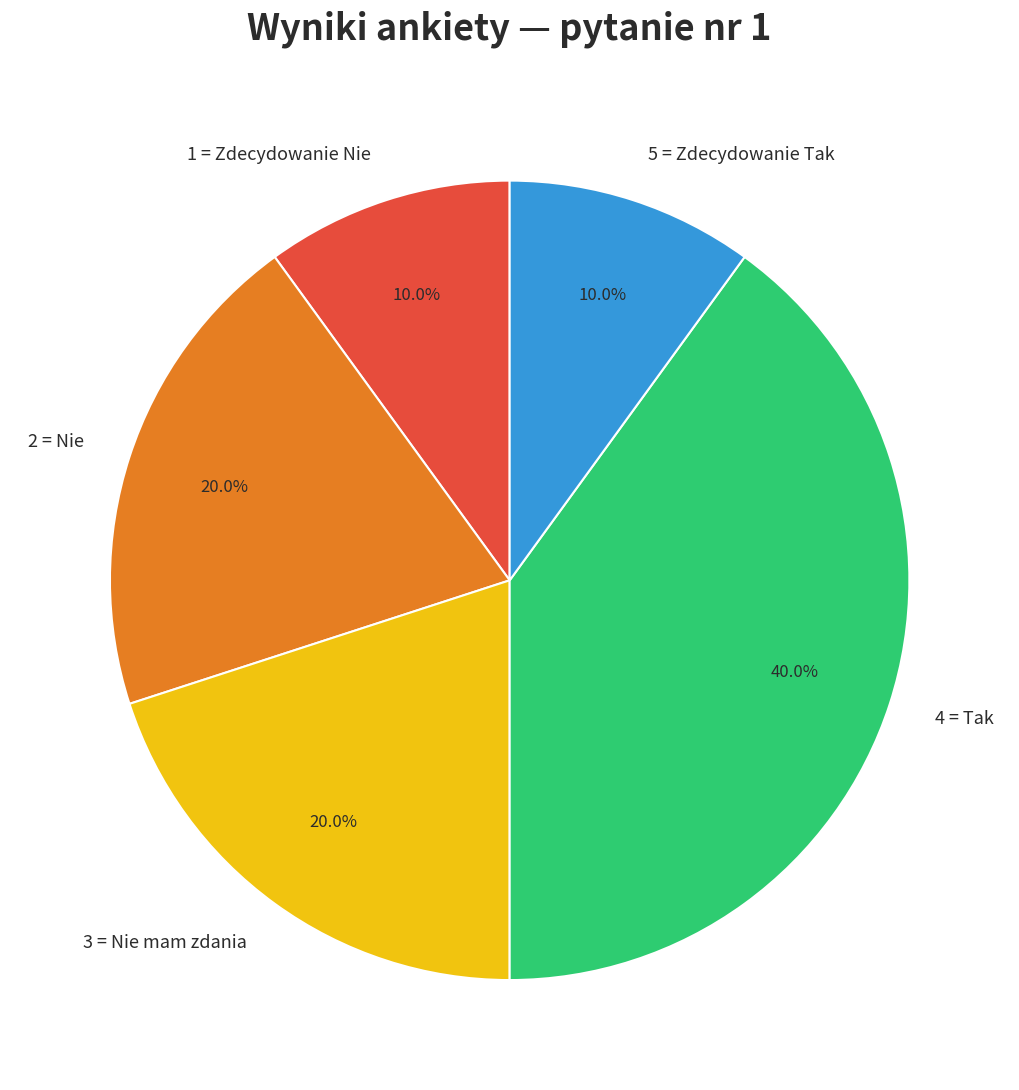

Which slice is the largest?

4 = Tak